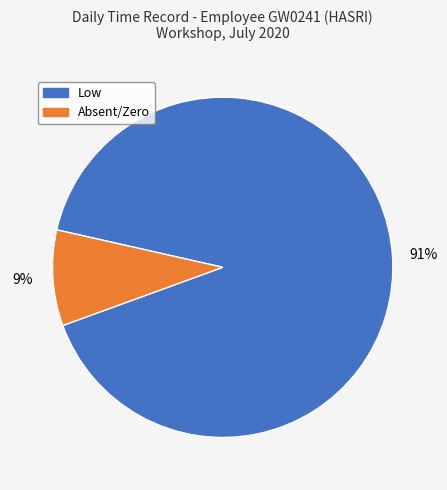

Which category has the biggest portion of the pie?

Low